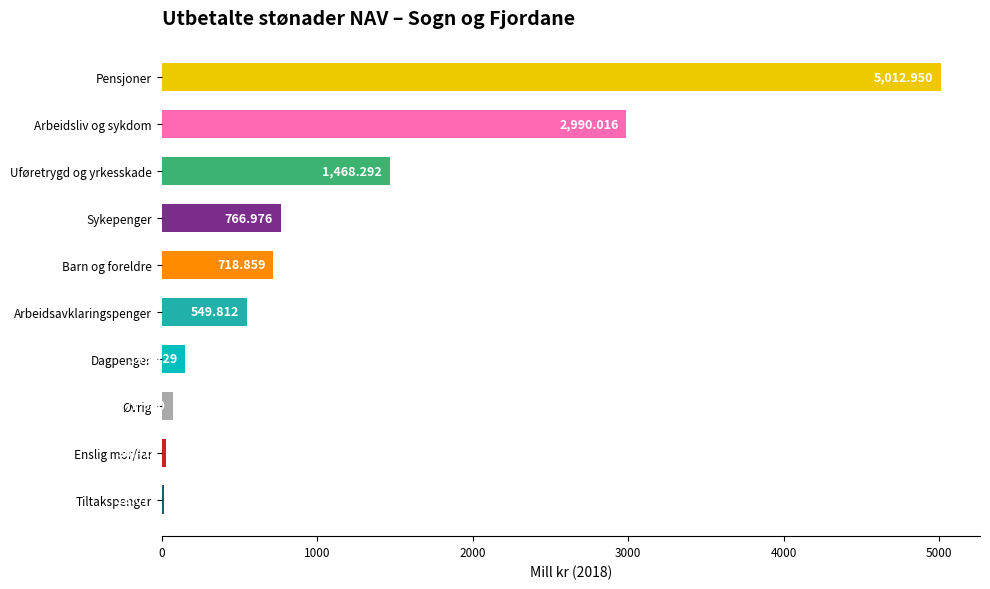

Rank the categories by value from highest to lowest.

Pensjoner, Arbeidsliv og sykdom, Uføretrygd og yrkesskade, Sykepenger, Barn og foreldre, Arbeidsavklaringspenger, Dagpenger, Øvrig, Enslig mor/far, Tiltakspenger